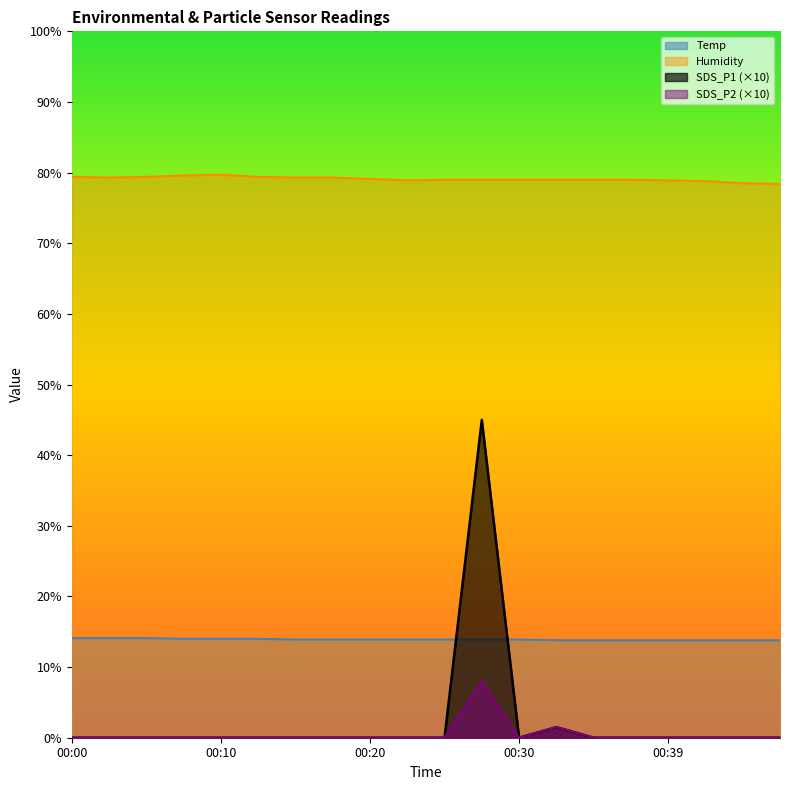

What are all the series names shown in the legend?

Temp, Humidity, SDS_P1 (×10), SDS_P2 (×10)